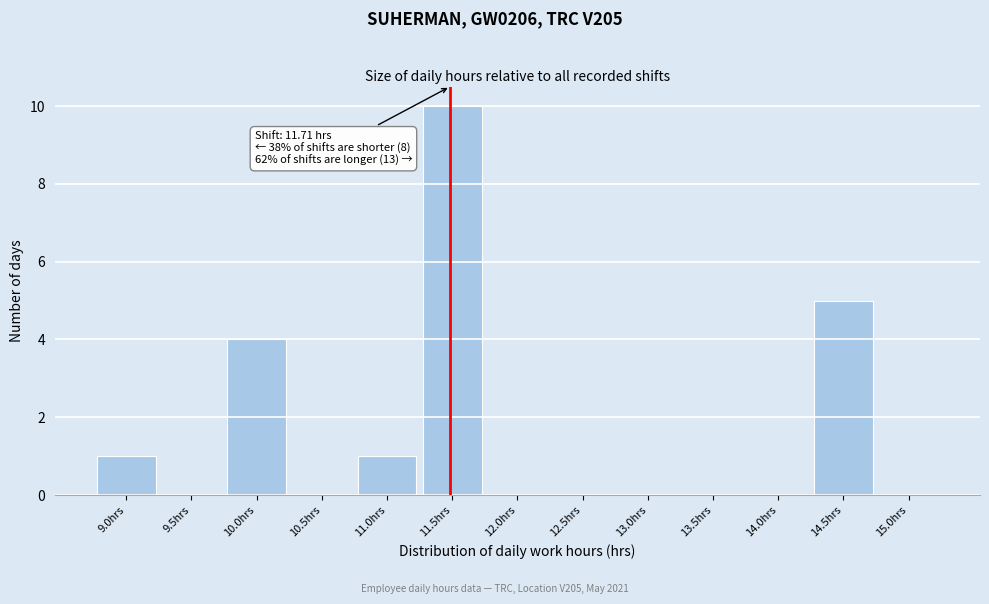

Reading left to right, extract all data points from this chart.

9.0hrs=1	9.5hrs=0	10.0hrs=4	10.5hrs=0	11.0hrs=1	11.5hrs=10	12.0hrs=0	12.5hrs=0	13.0hrs=0	13.5hrs=0	14.0hrs=0	14.5hrs=5	15.0hrs=0